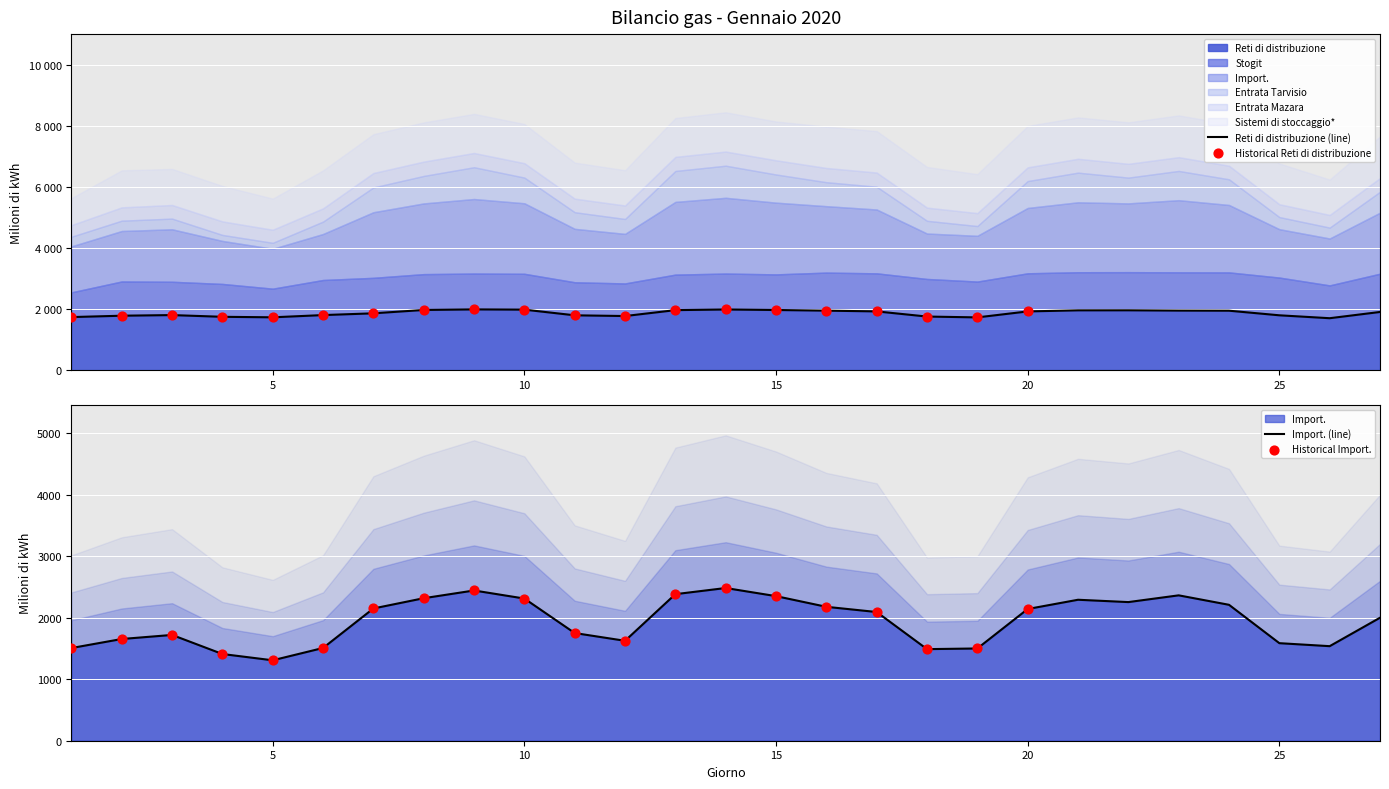

What is the total value across all series at 26?

6238.1